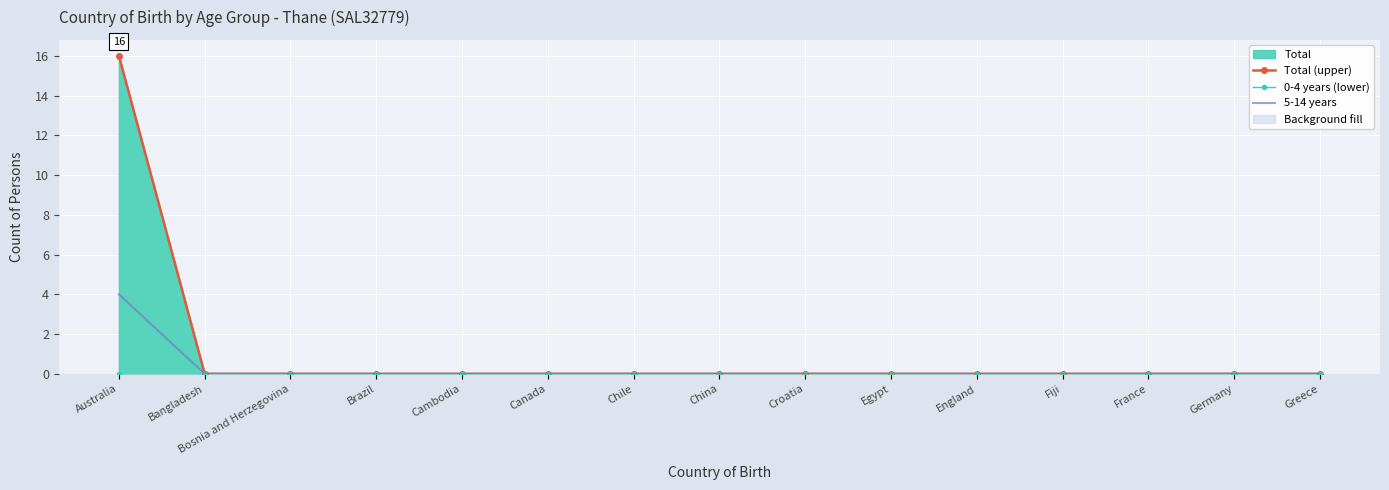

At how many categories does at least one series exceed 3?

1